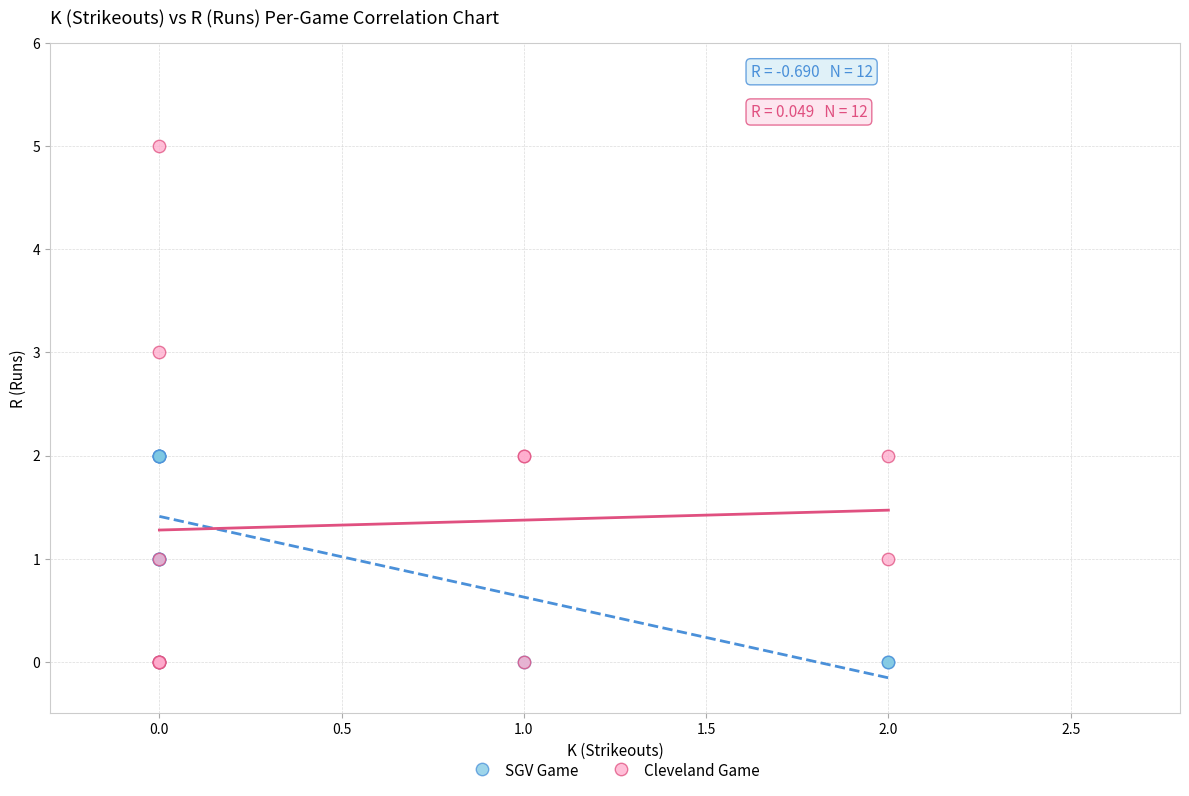

What are all the series names shown in the legend?

SGV Game, Cleveland Game